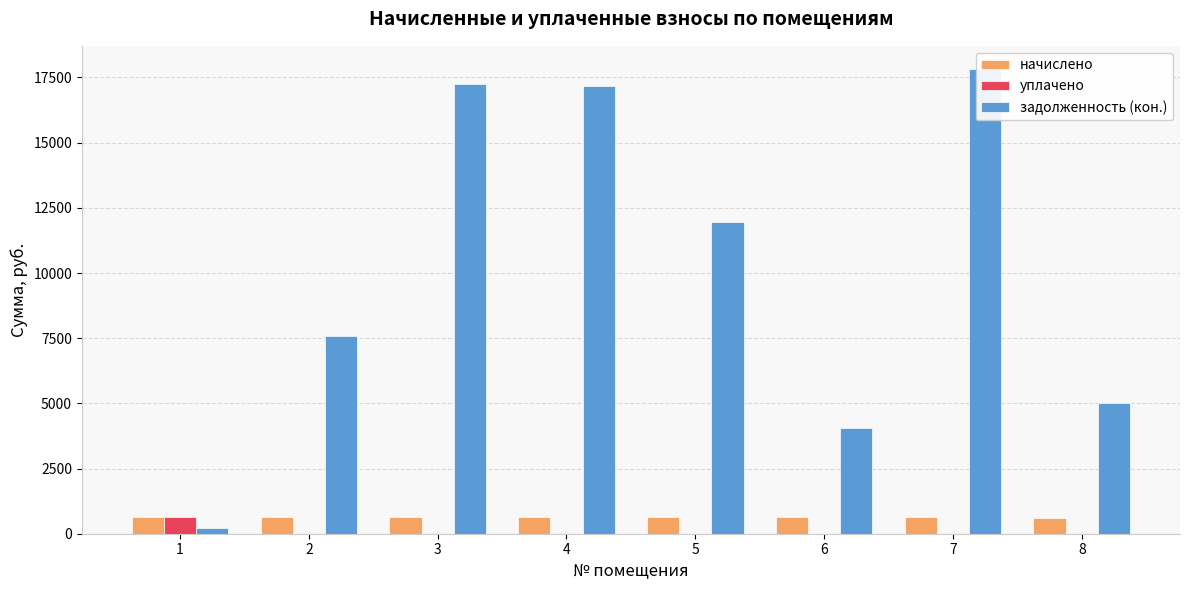

Rank the series at 3 from highest to lowest value.

задолженность (кон.), начислено, уплачено